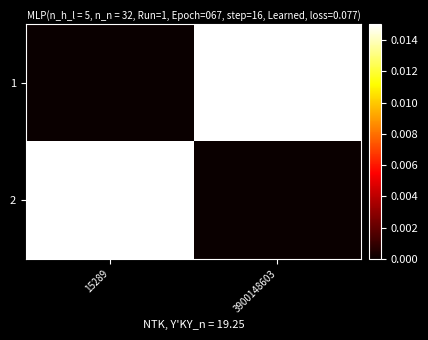

List the series in order of their peak value, highest first.

1, 2